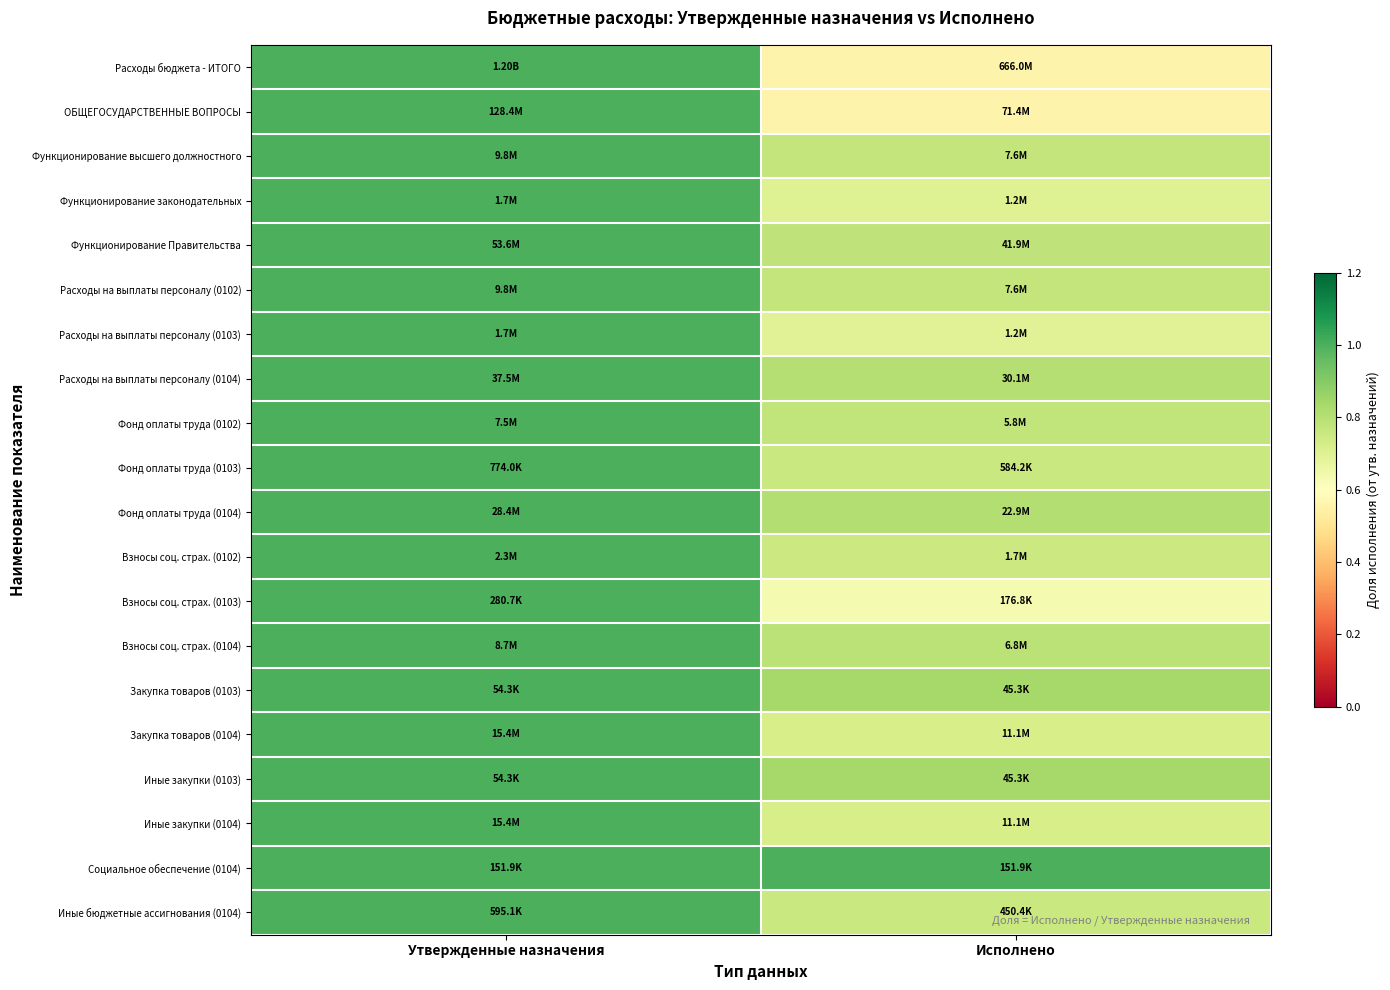

What is the greatest value displayed?

1.0